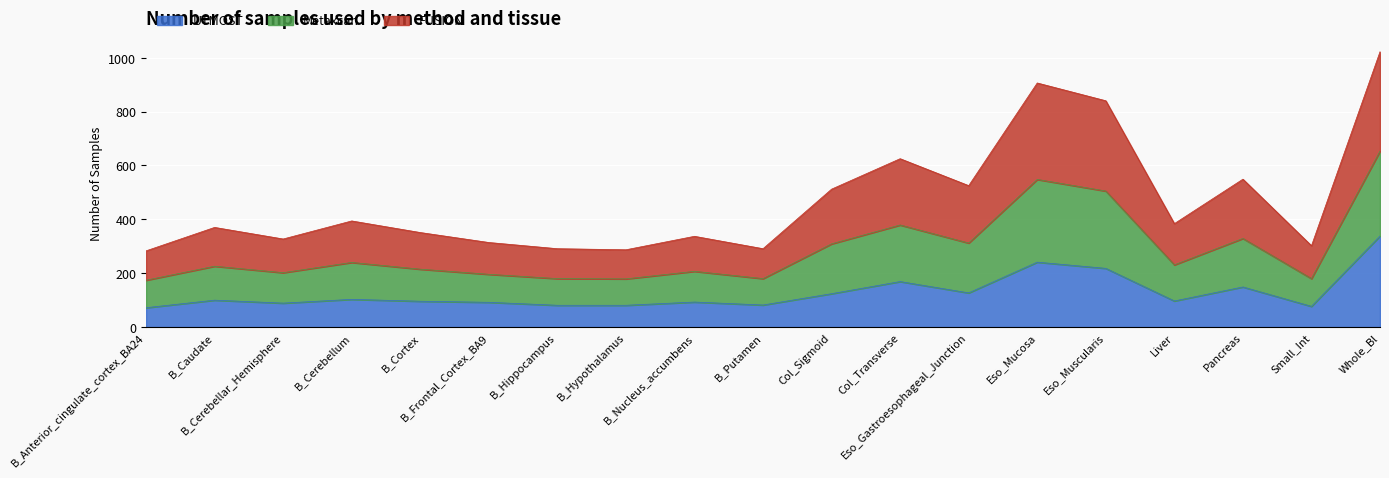

Which series has the largest total across all categories?

Number_of_samples_used_in_Metaxcan